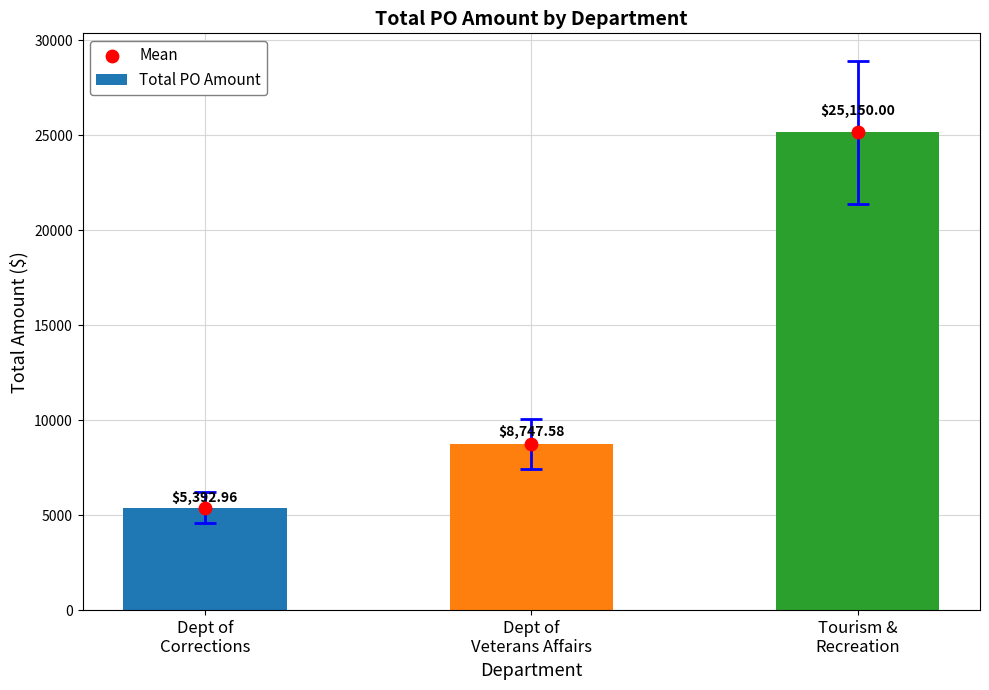

What is the total value across all series at Tourism &
Recreation?

50300.0